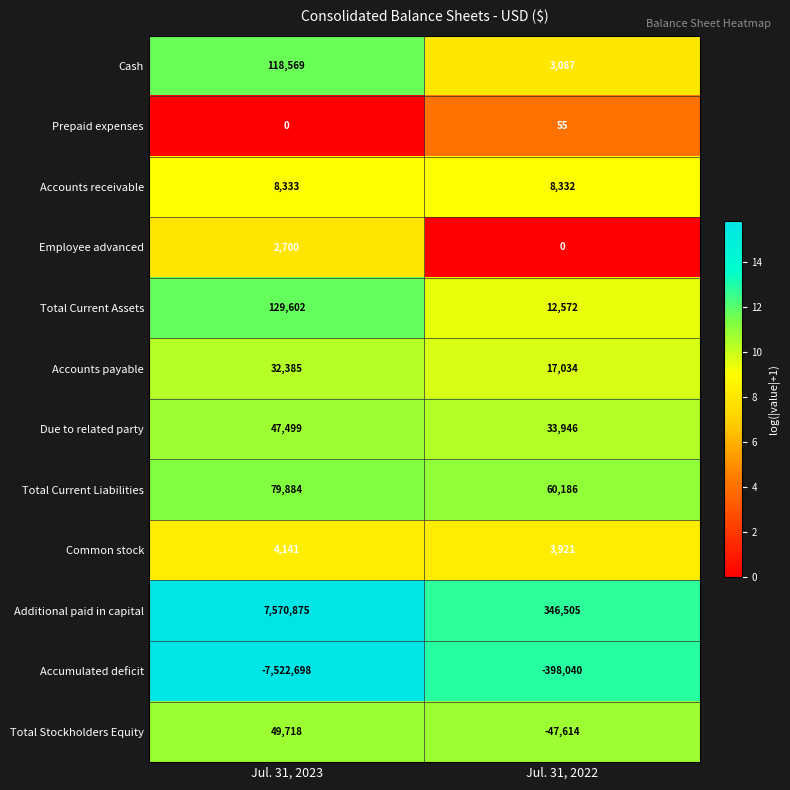

What is the maximum value shown in the chart?

7570875